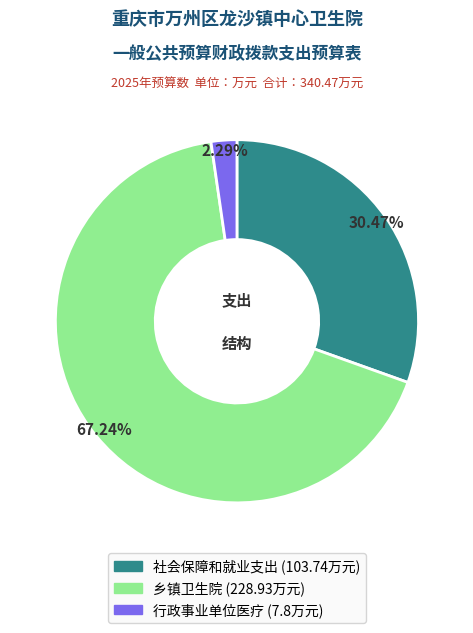

Combined, do 行政事业单位医疗 and 社会保障和就业支出 account for over 50%?

No